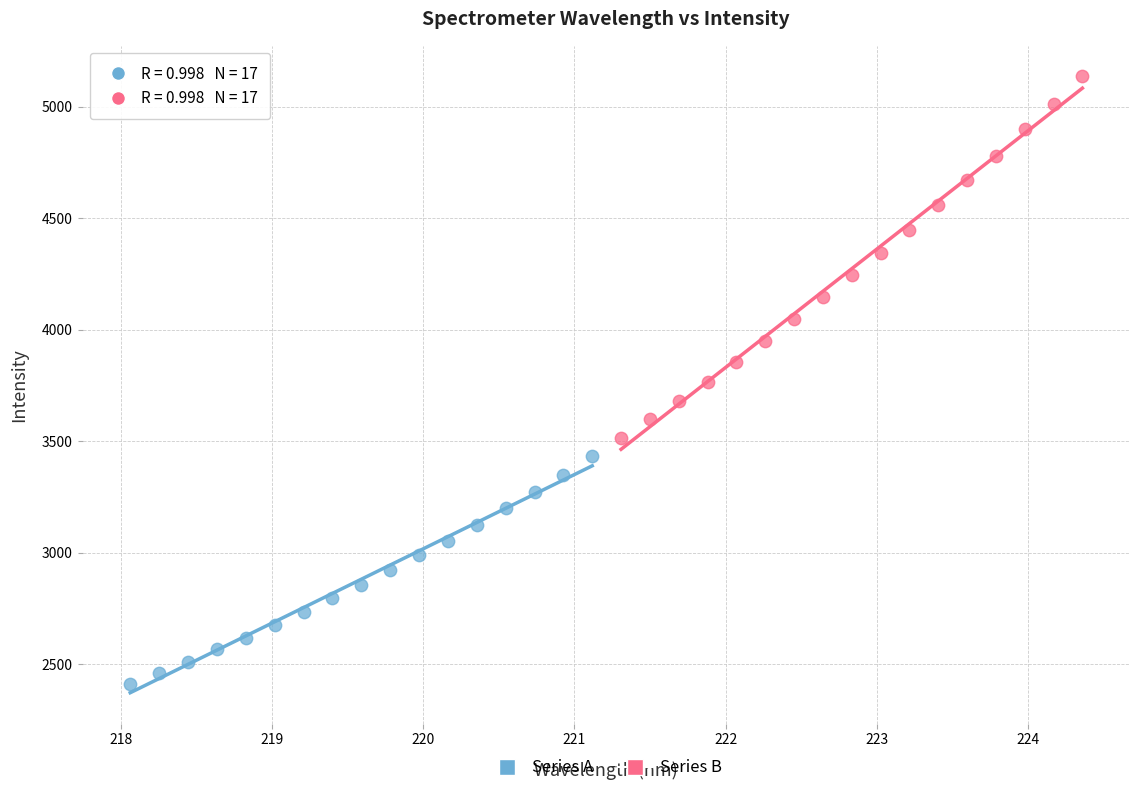

Which series contains the highest Y value?

Series B